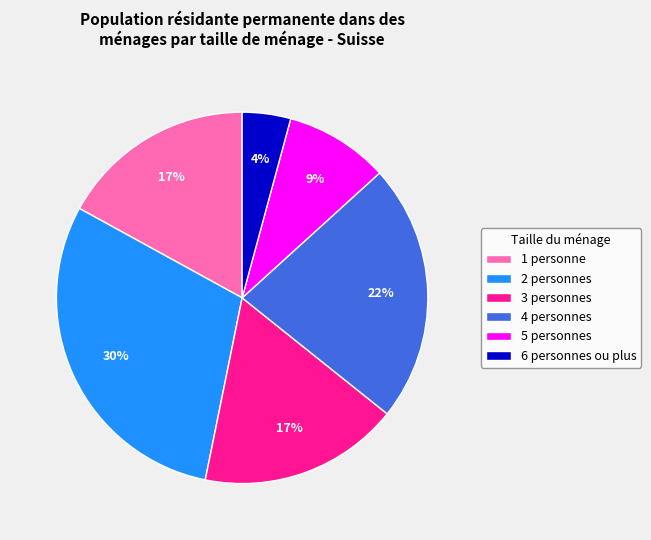

Combined, do 4 personnes and 2 personnes account for over 50%?

Yes